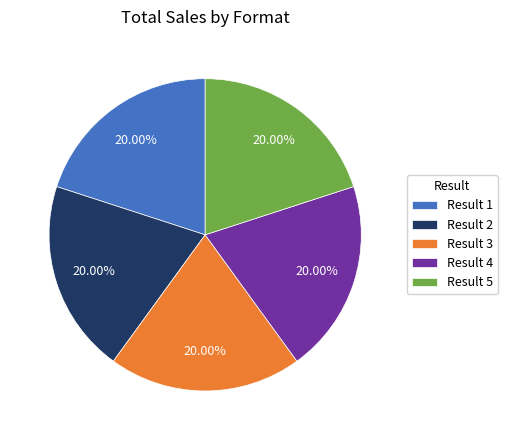

Approximately how many times larger is the value at Result 2 compared to Result 1?

1.0